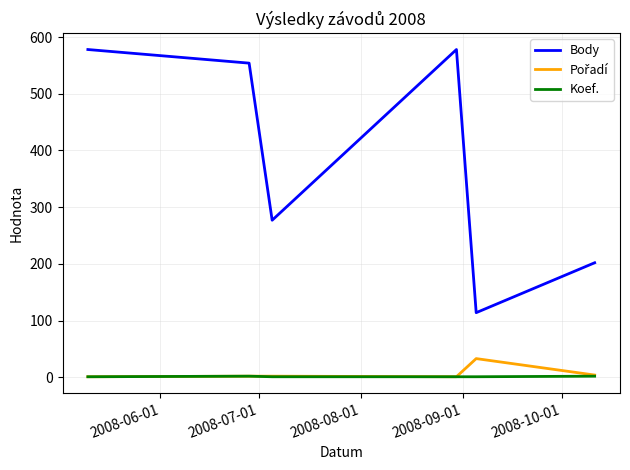

True or false: Koef. and Body cross at least once.

False